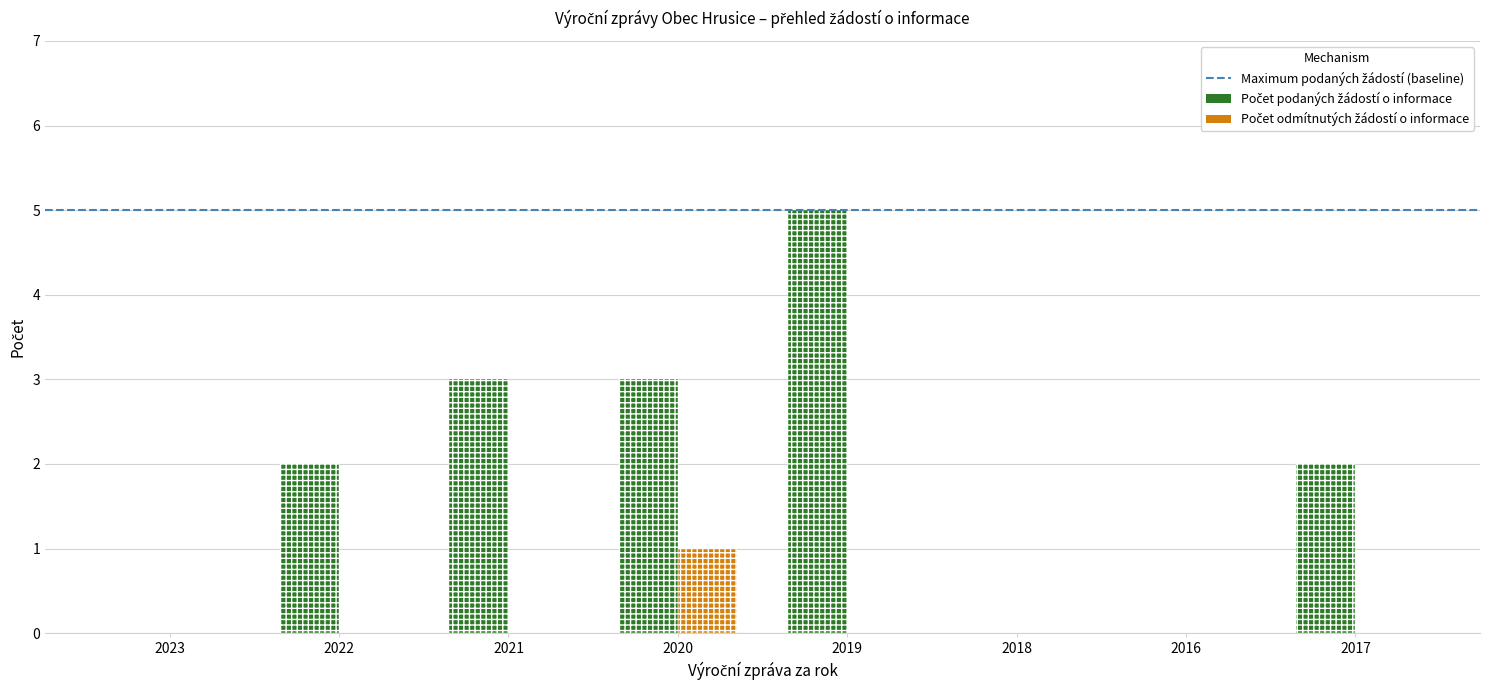

At how many categories does at least one series exceed 2?

3